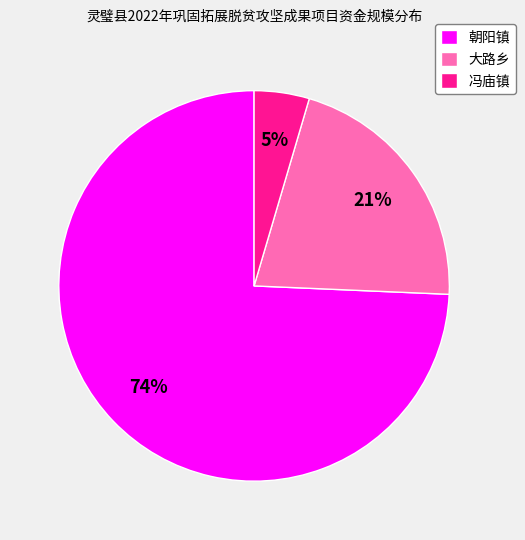

Count the number of slices in the pie.

3